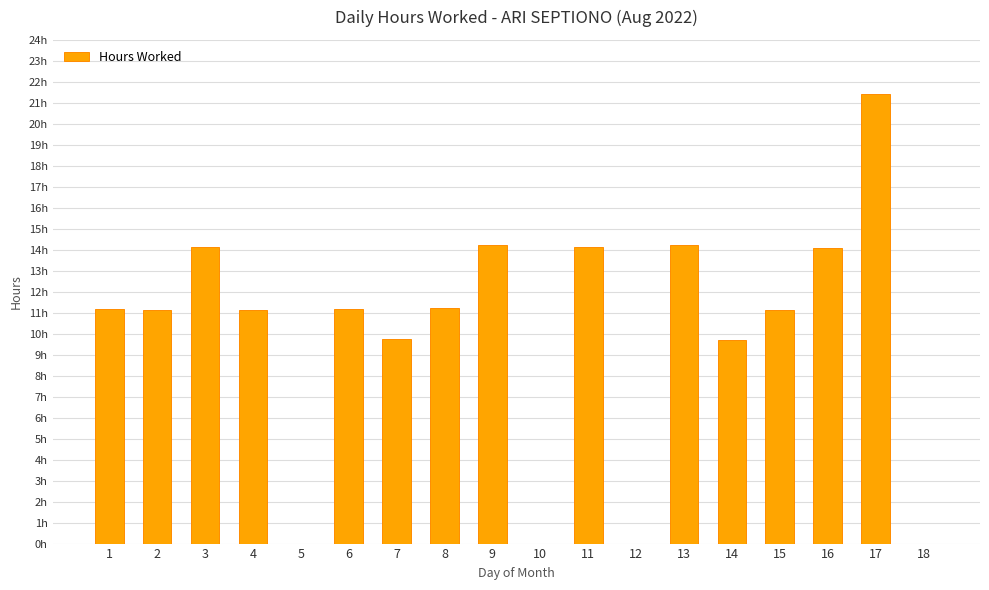

Reading left to right, transcribe all the data shown in this chart.

11.2	11.1	14.1	11.1	0.0	11.2	9.8	11.2	14.2	0.0	14.1	0.0	14.2	9.7	11.2	14.1	21.4	0.0